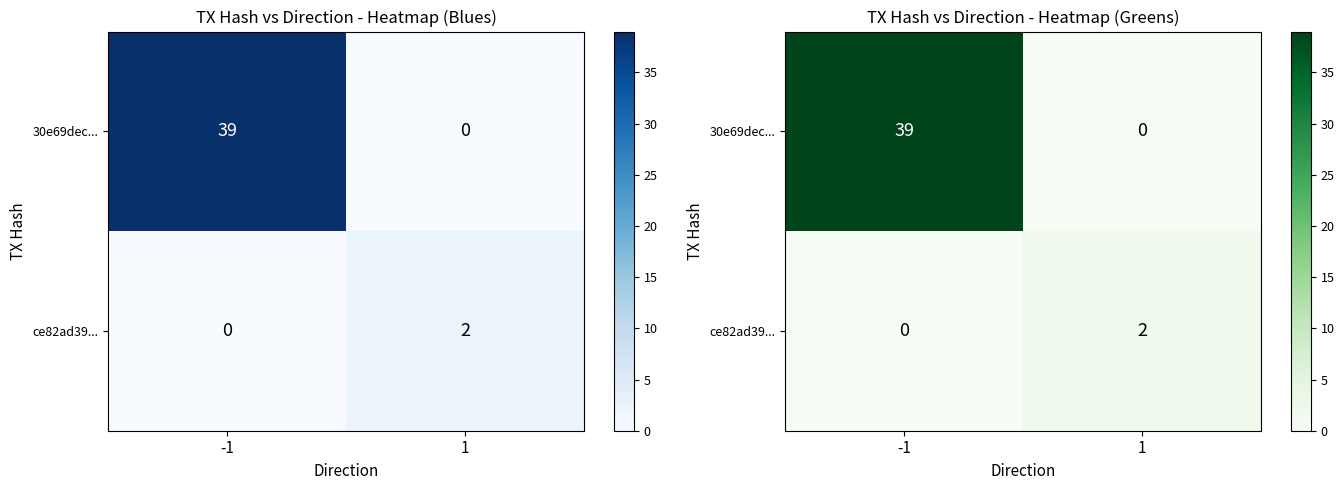

How many values in the ce82ad39... series are below 2?

1